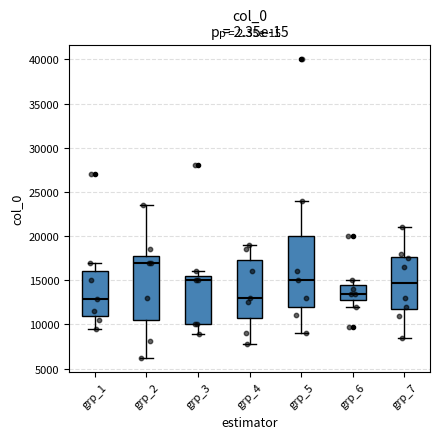

Which box's median line is the highest?

grp_2